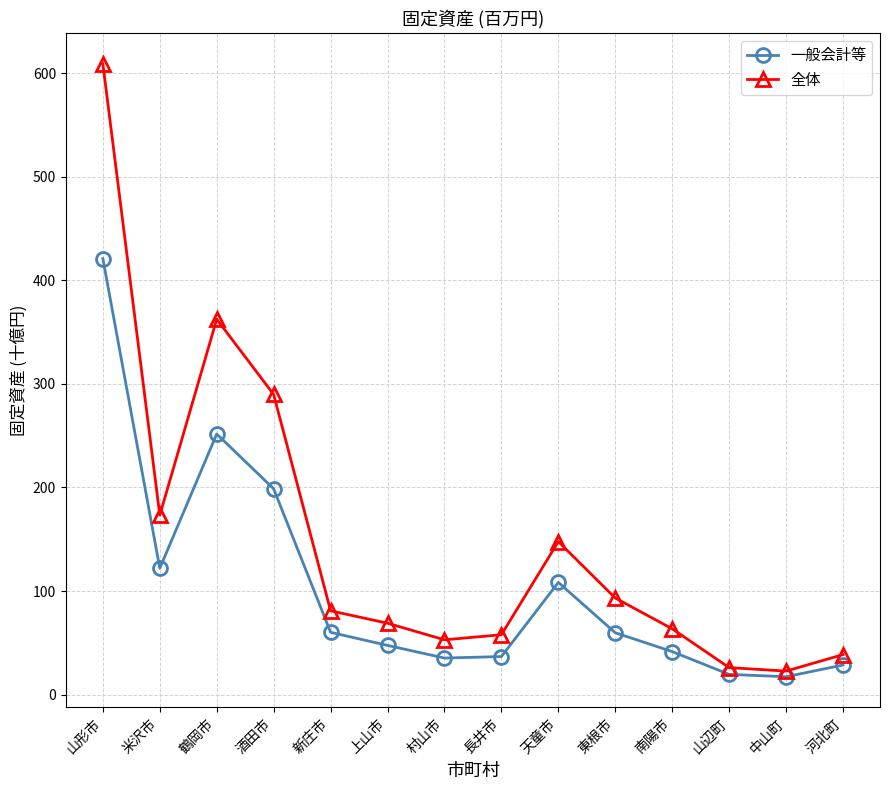

True or false: 一般会計等 and 全体 intersect in this chart.

False